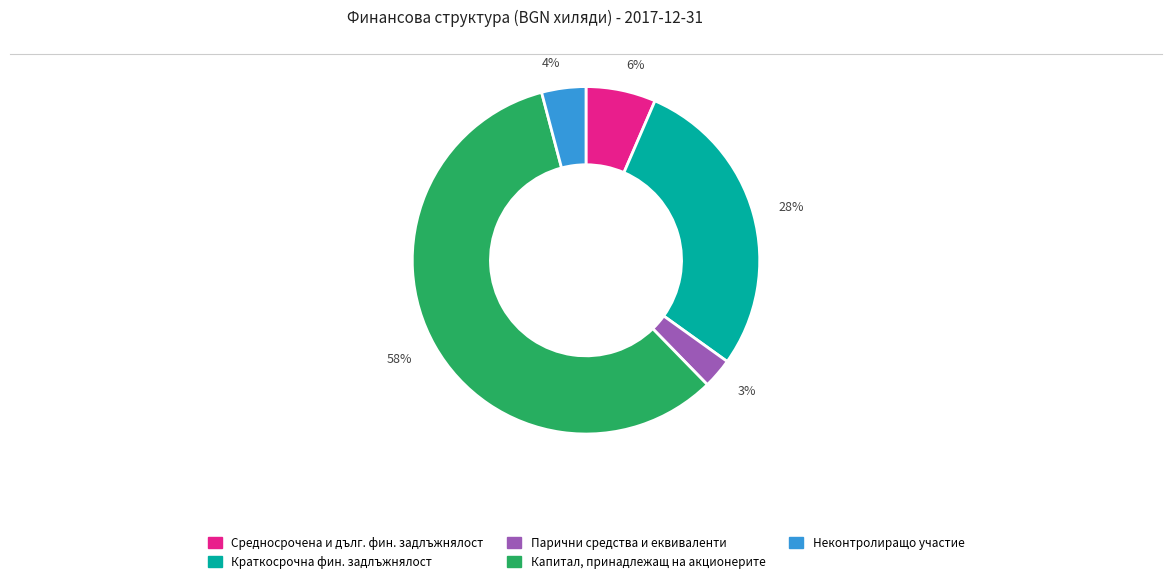

True or false: Капитал, принадлежащ на акционерите accounts for 58% of the total.

True